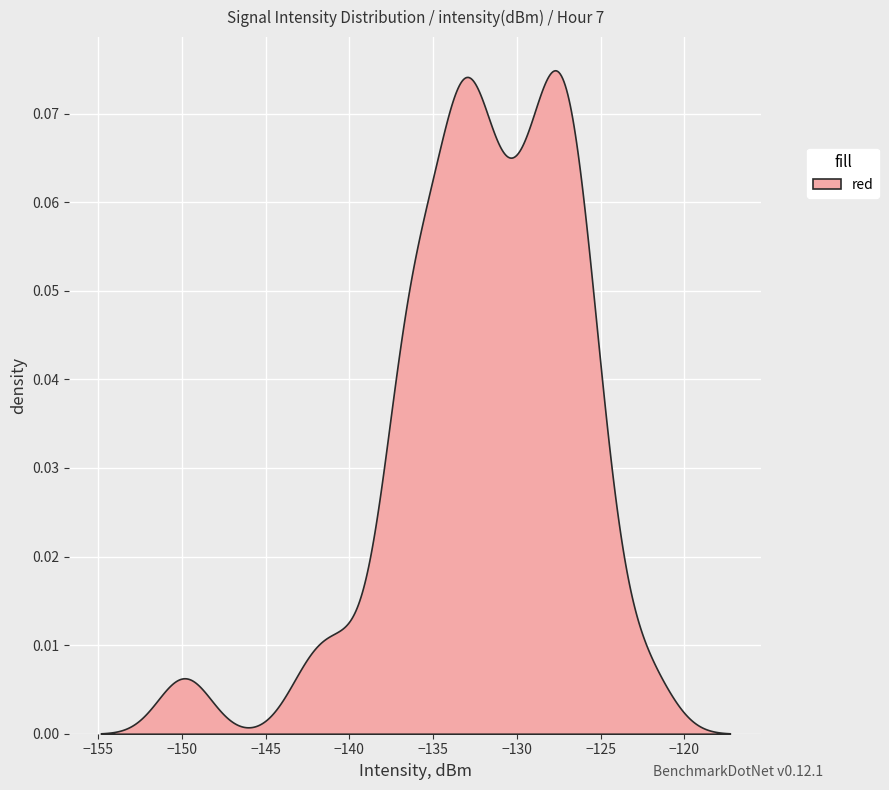

How many data points does each series have?

40